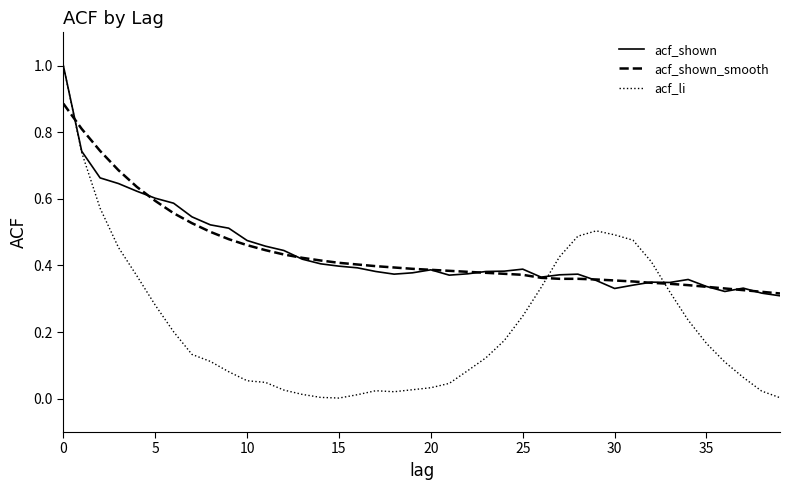

What is the maximum value for acf_li?

1.0